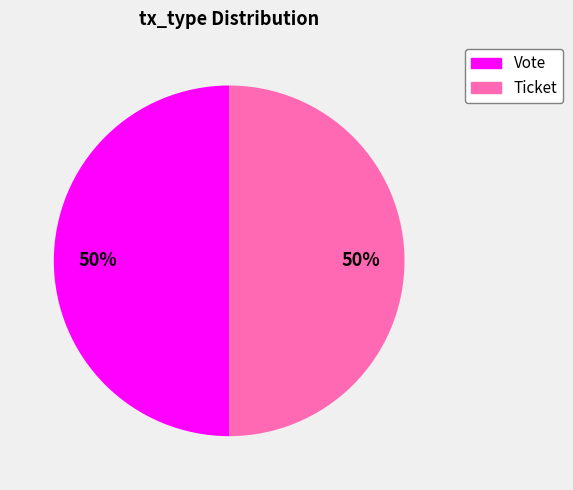

Do Ticket and Vote together represent more than half of the pie?

Yes